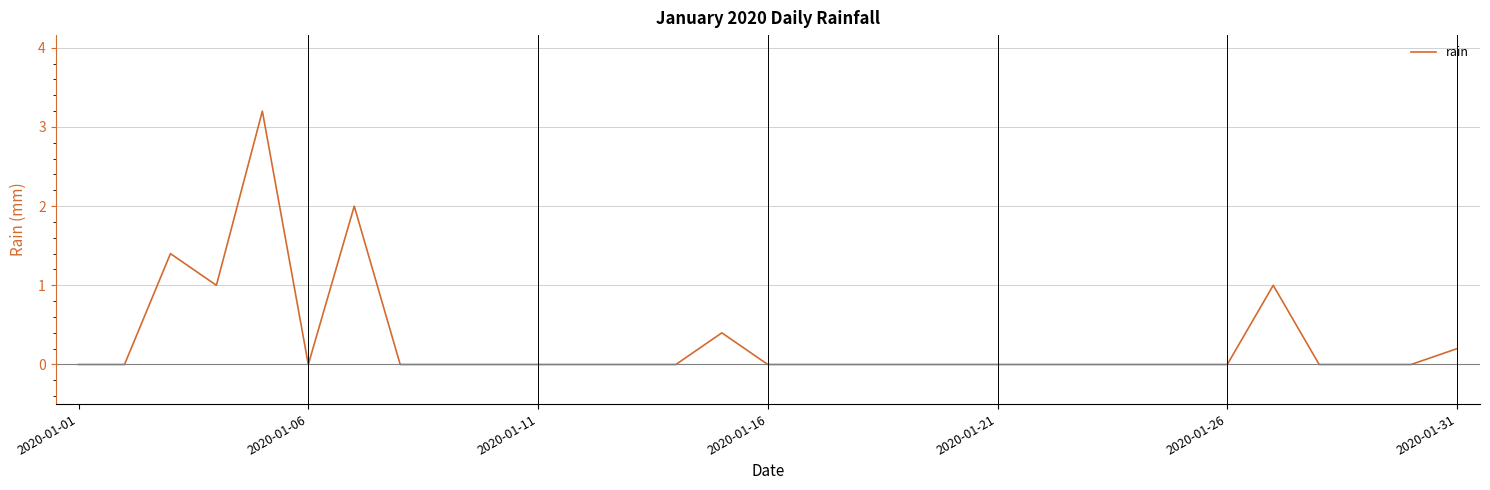

What is the maximum value shown in the chart?

3.2